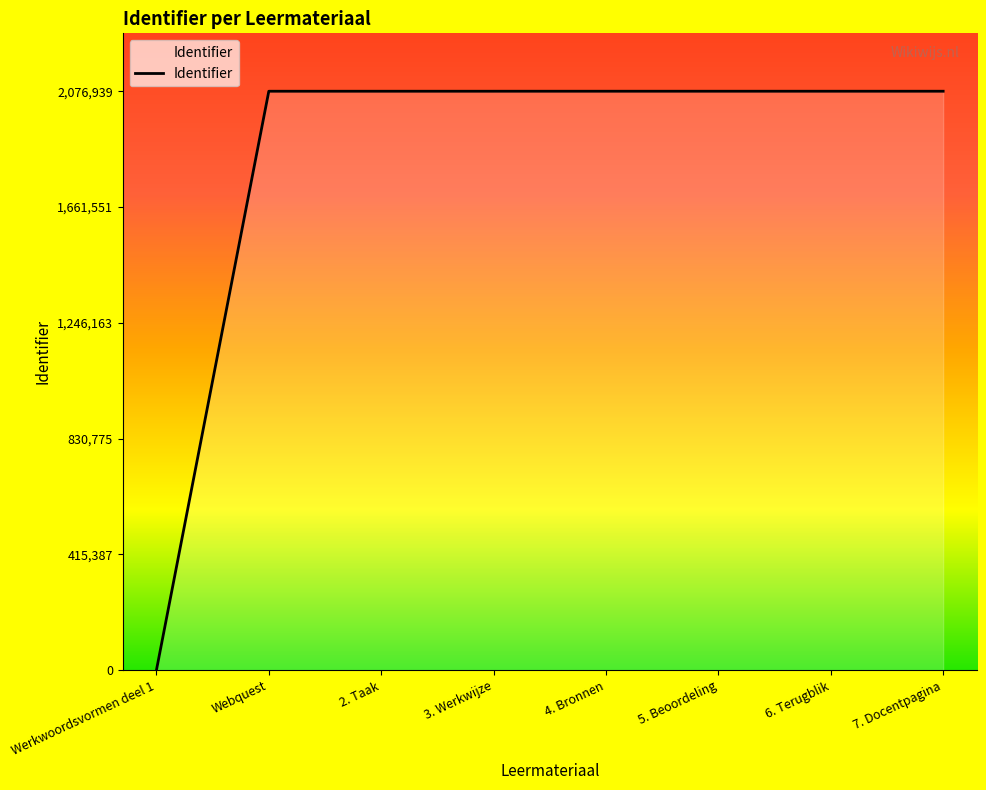

How many values are below 2076933?

4